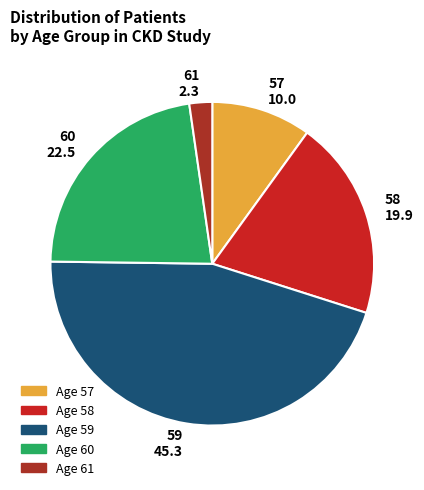

Approximately how many times larger is the value at 57 compared to 60?

0.4